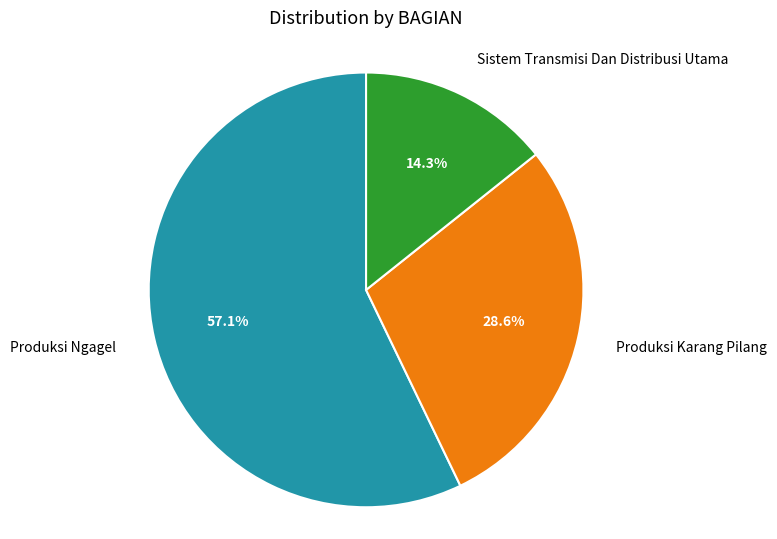

True or false: Produksi Karang Pilang accounts for 29% of the total.

True